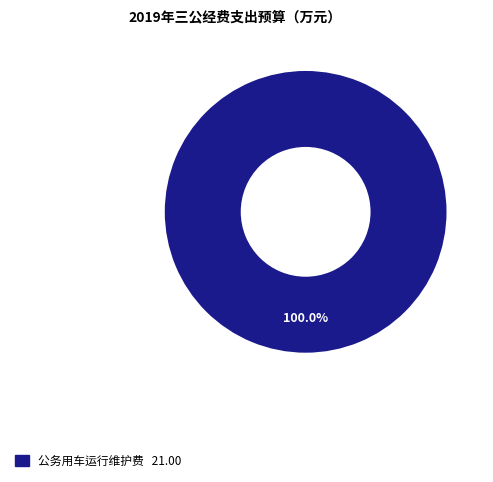

Is there any slice that represents more than half of the pie?

Yes